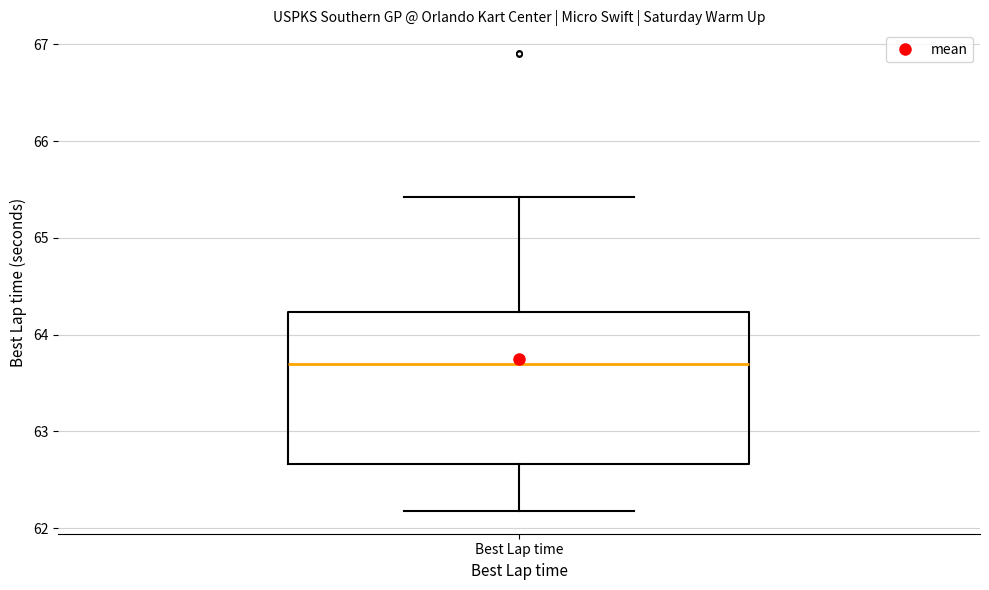

Read this box plot against the y-axis: the position of the median line, the range covered by the box, and the ends of both whiskers. The values are not printed on the chart, so give them approximately, as read against the axis.

median 63.7, box 62.7 to 64.2, whiskers 62.2 to 65.4